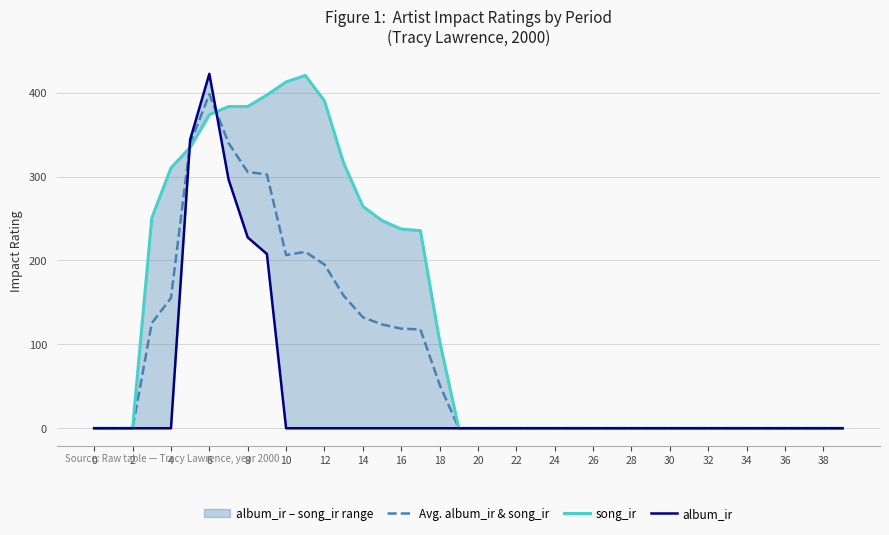

What is the label of the 12th point from the right?

28